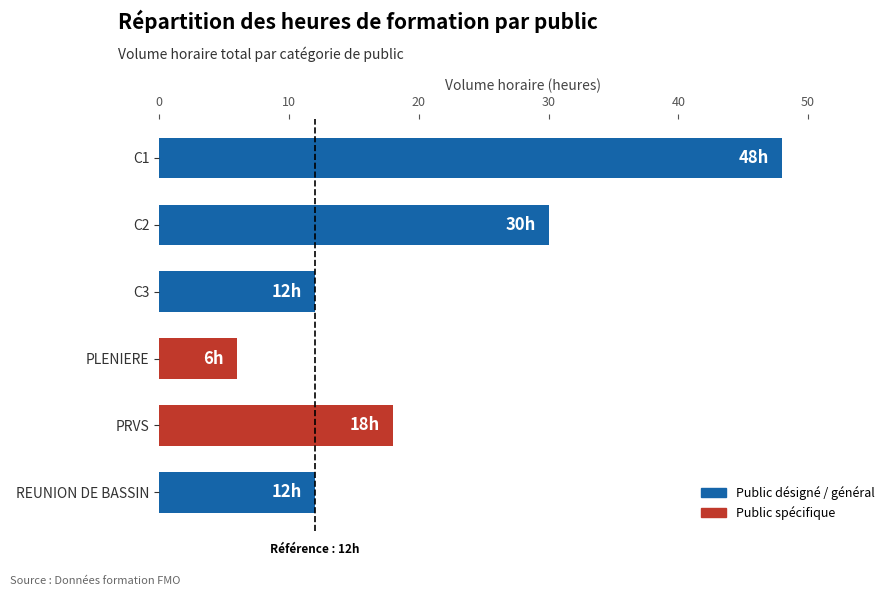

At which category does the chart reach its minimum across all series?

PLENIERE